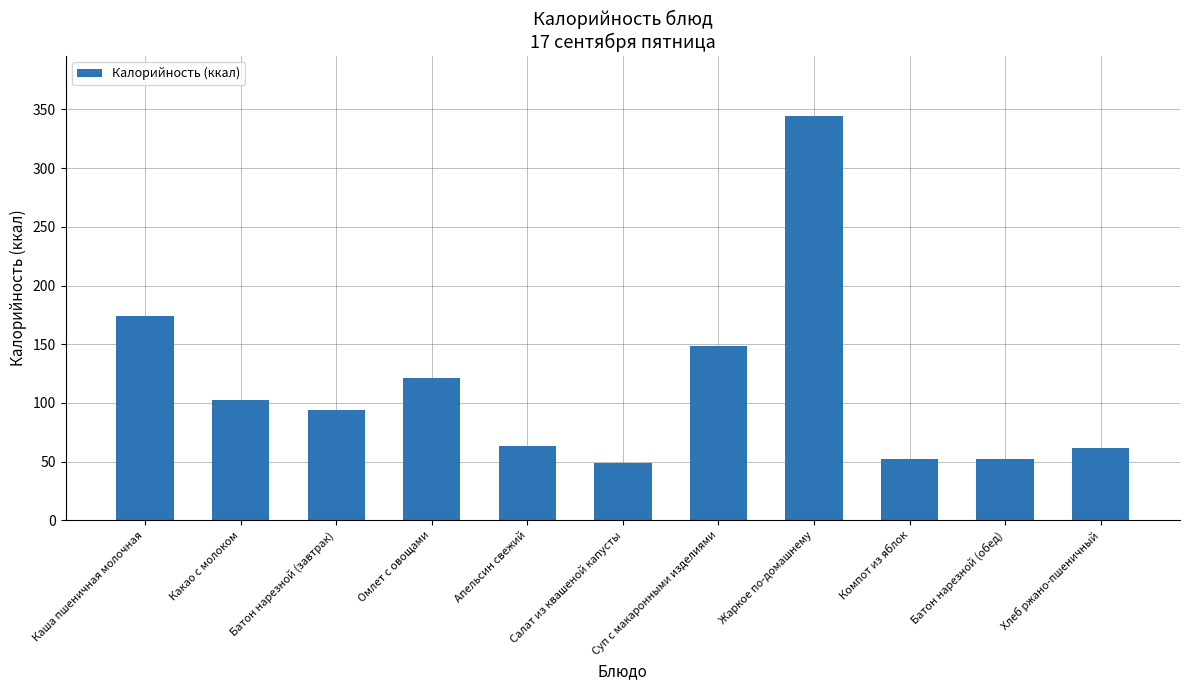

What is the sum of all values?

1261.4